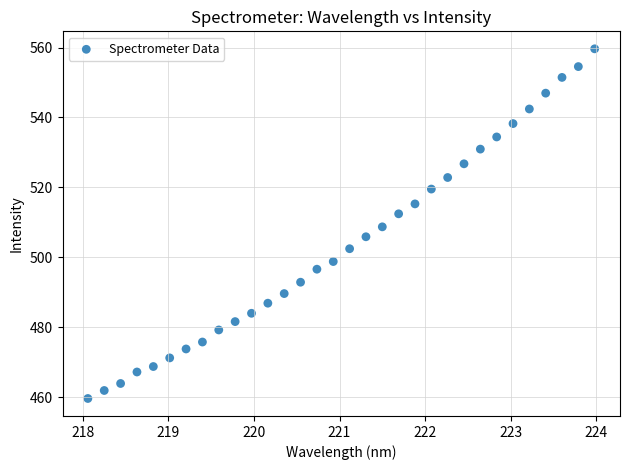

What is the range of Y values (max minus min)?

100.0